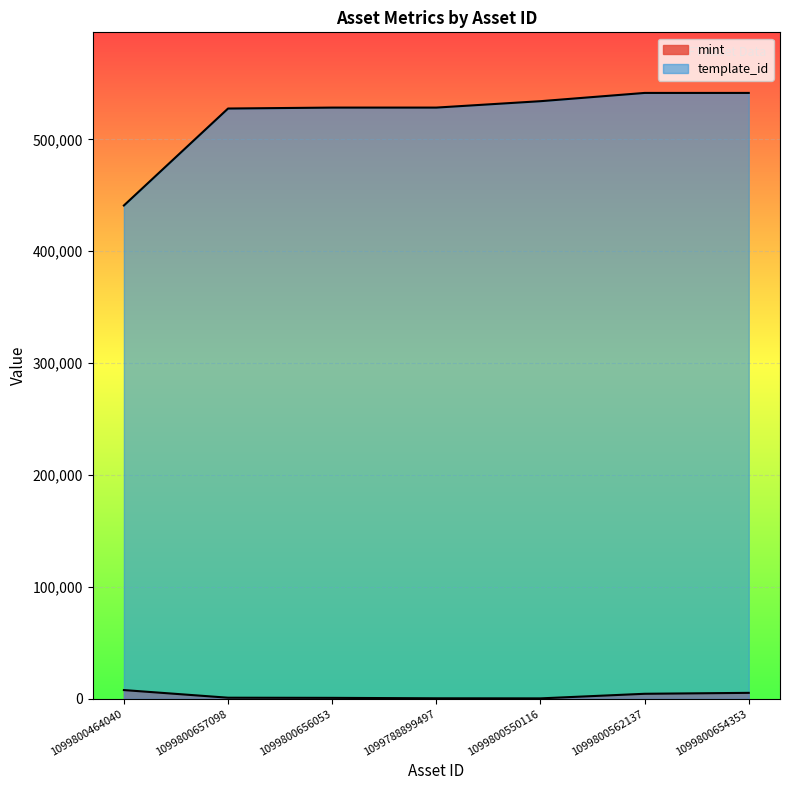

Rank the series by their average value, from highest to lowest.

template_id, mint